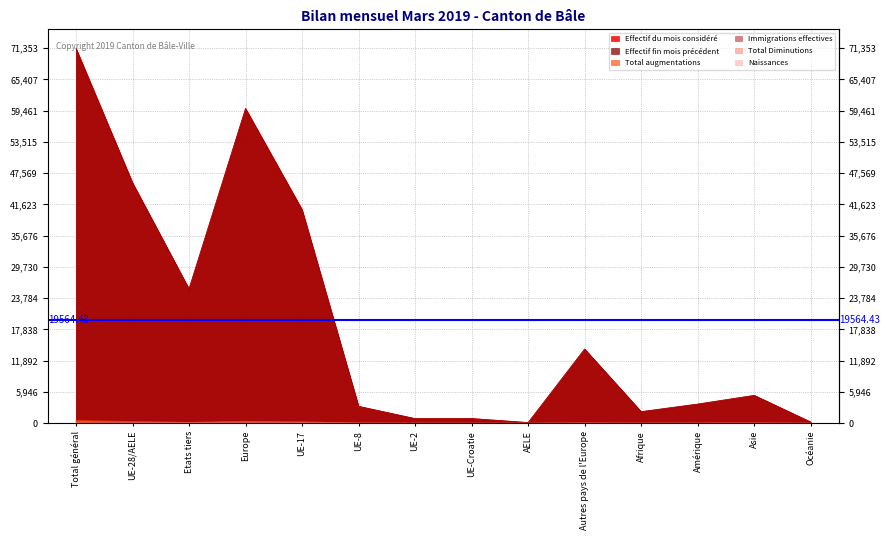

Reading right to left, list all the values displayed in this chart.

Effectif du mois considéré: 231	5308	3650	2215	14107	132	893	892	3204	40668	59896	25564	45789	71353
Effectif fin mois précédent: 231	5291	3639	2194	14120	132	894	878	3226	40569	59819	25527	45699	71226
Total augmentations: 2	54	42	25	41	1	2	19	31	290	384	164	343	507
Immigrations effectives: 1	29	34	14	22	1	2	11	16	221	273	100	251	351
Total Diminutions: 1	33	24	6	43	0	3	4	42	163	255	107	212	319
Naissances: 1	6	3	4	11	0	0	0	1	18	30	25	19	44